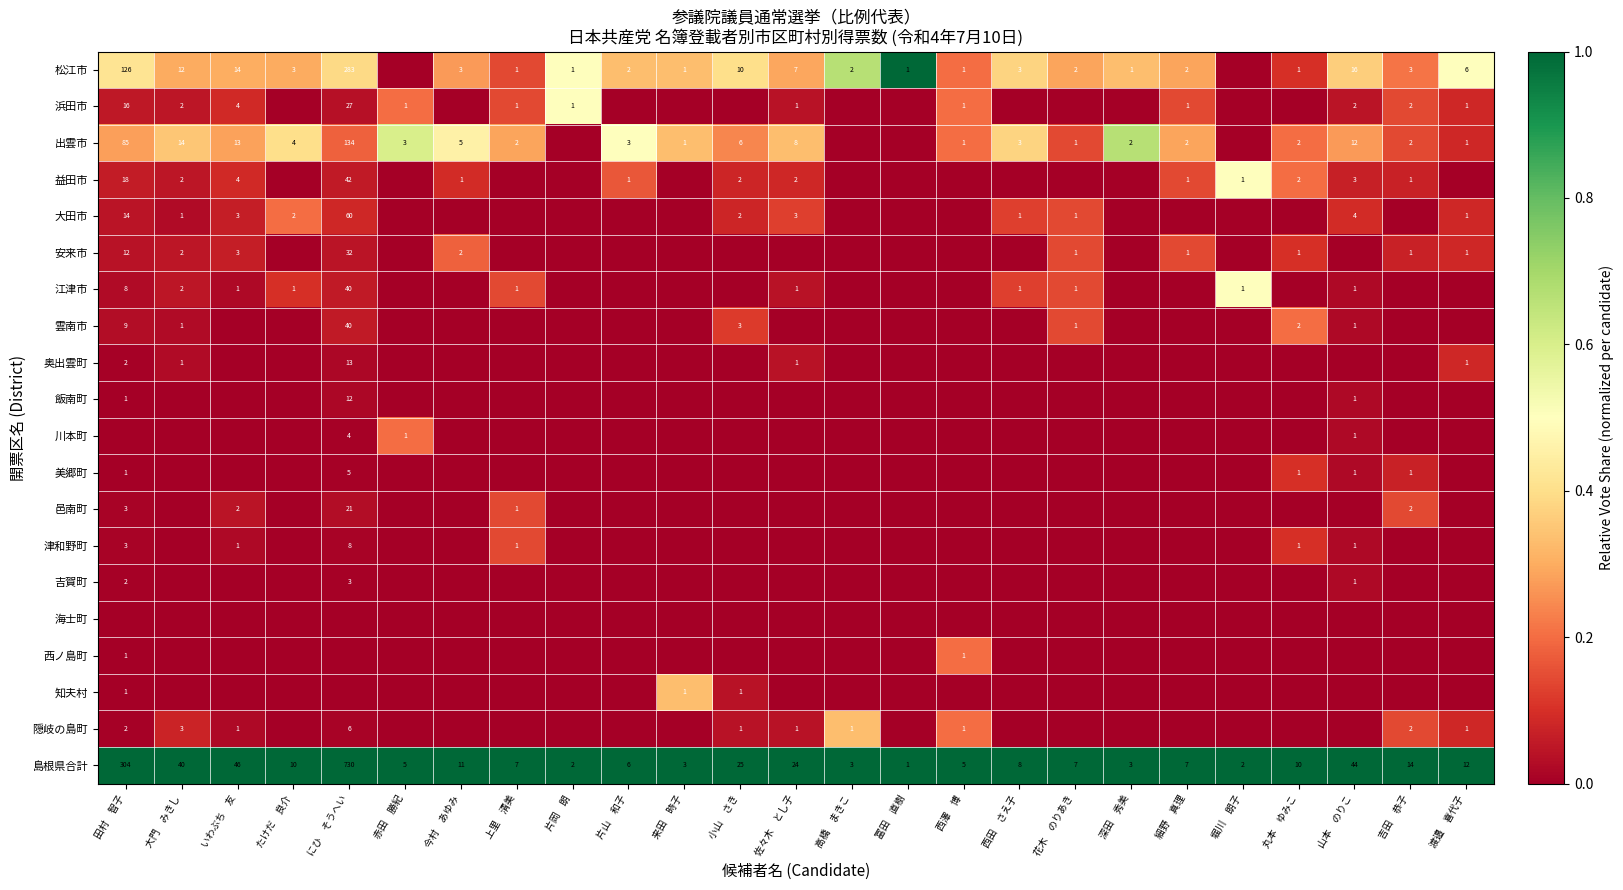

Which category has the lowest value across all series?

赤田　勝紀